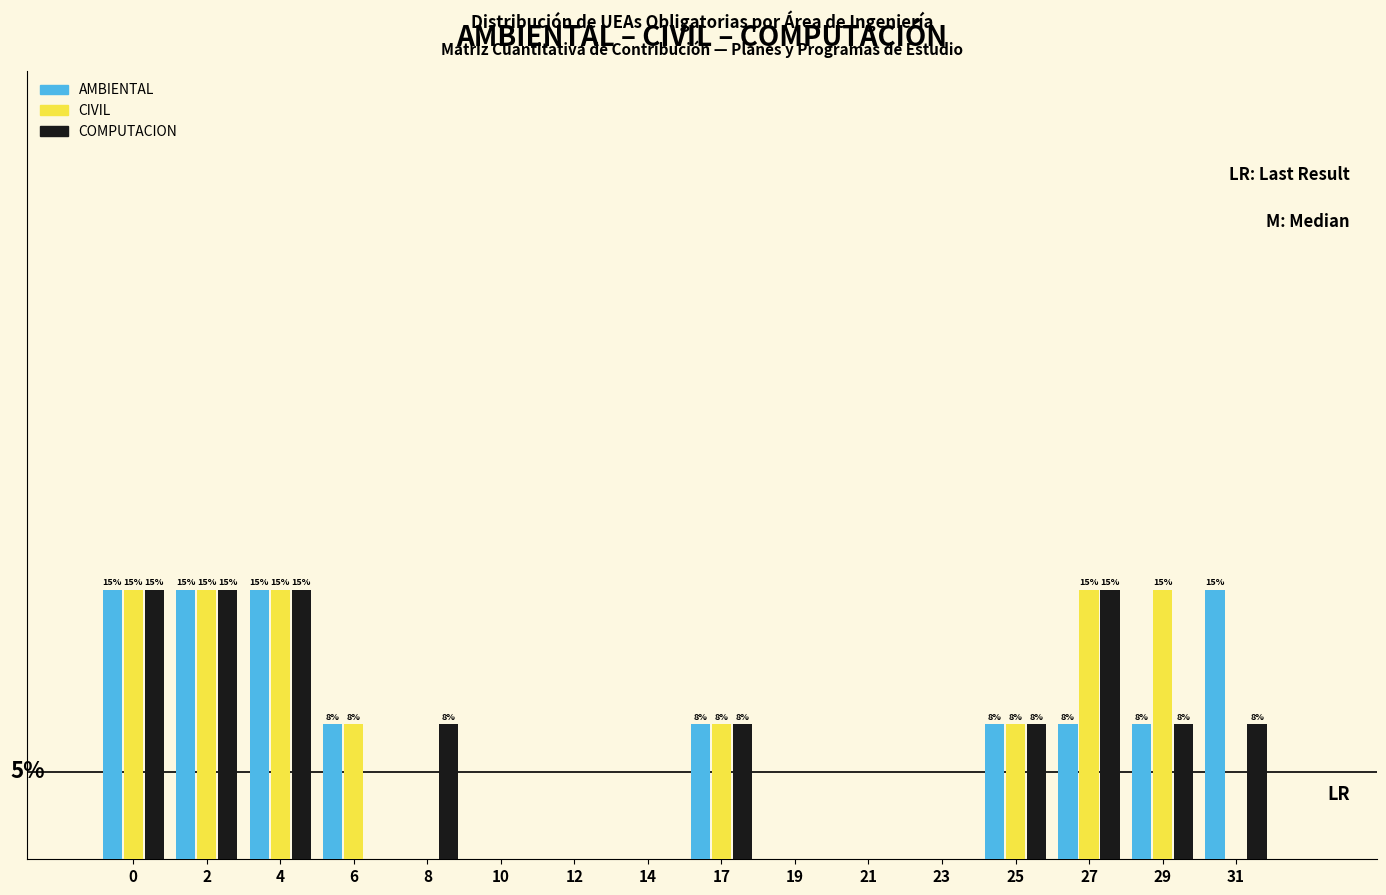

What are all the series names shown in the legend?

AMBIENTAL, CIVIL, COMPUTACION